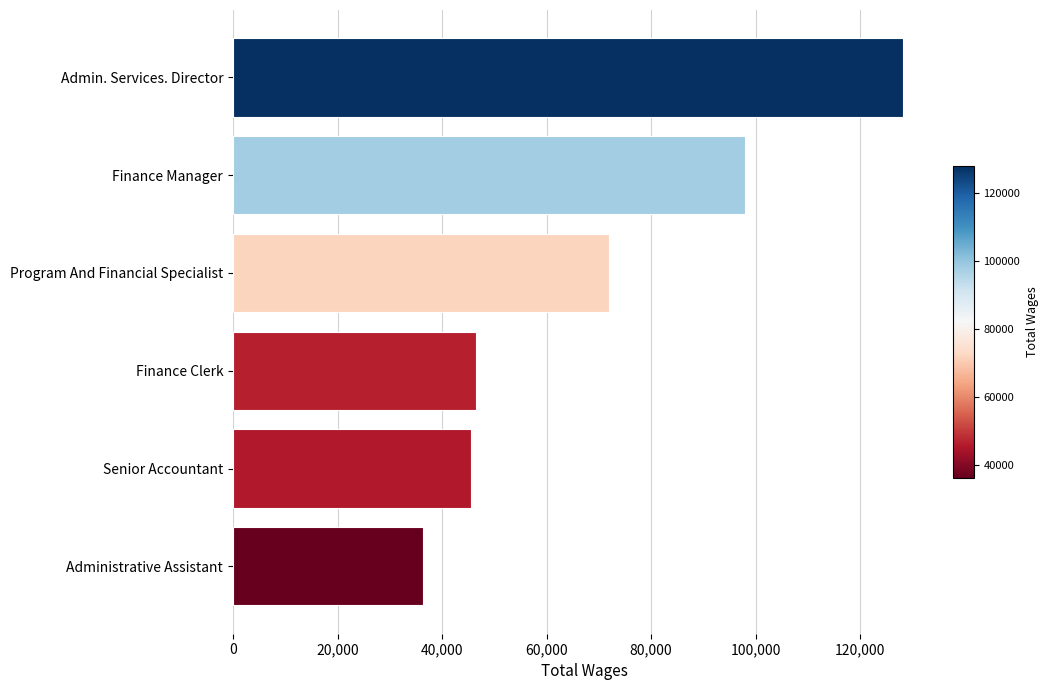

True or false: the data shows 30568 at Senior Accountant.

False